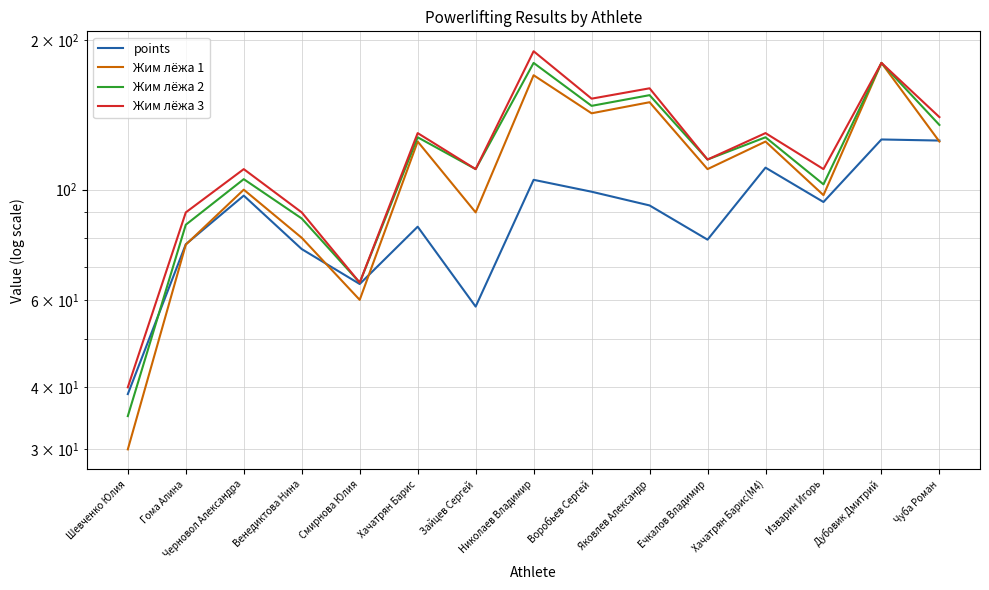

How many data points in points are above 92?

8